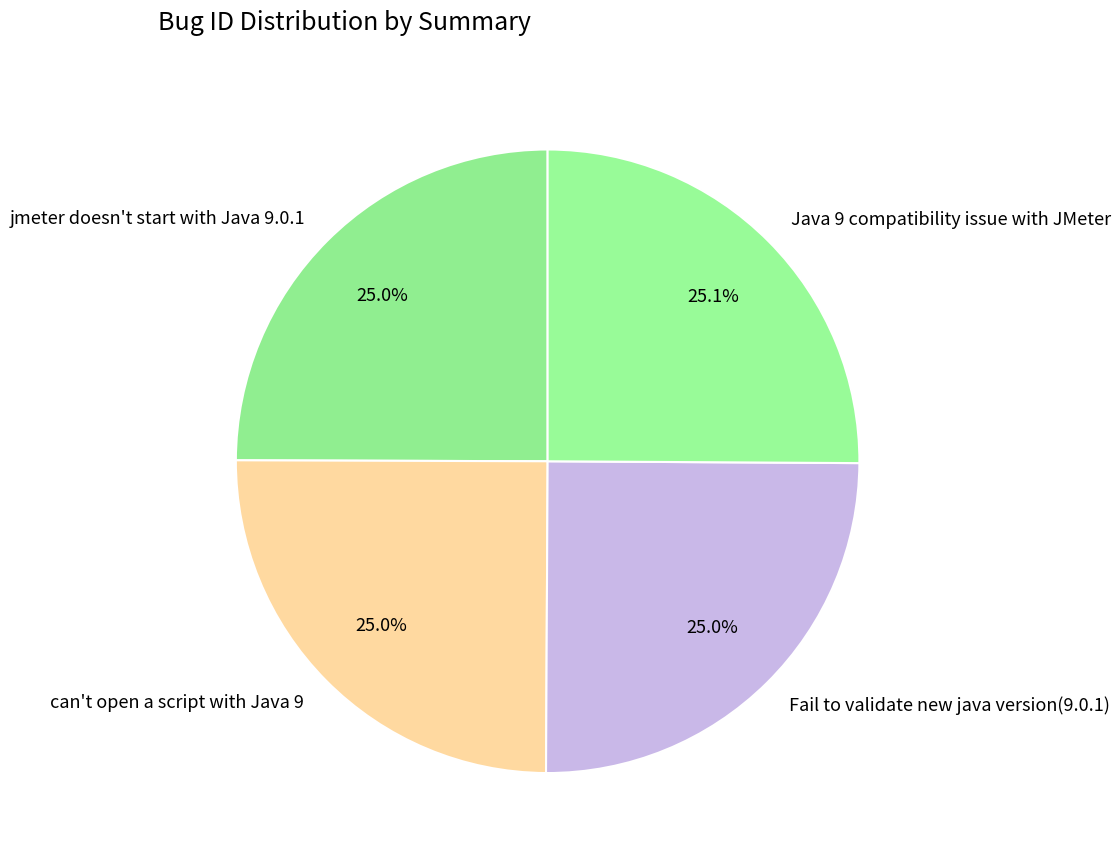

The Fail to validate new java version(9.0.1) slice represents 33% of the pie. True or false?

False